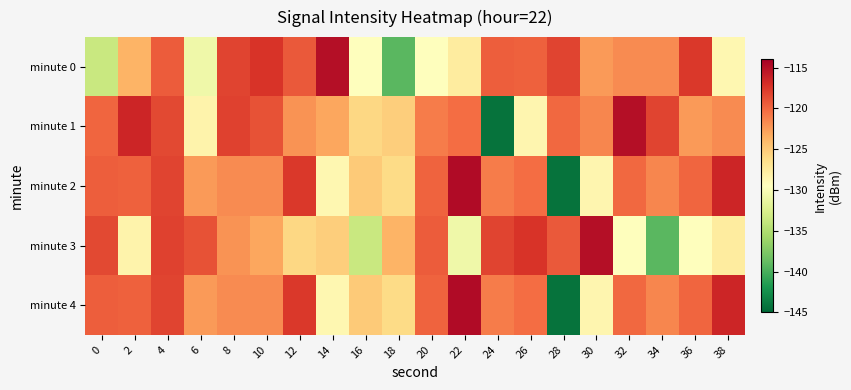

At 14, list the series in order from largest to smallest.

minute 0, minute 1, minute 3, minute 2, minute 4